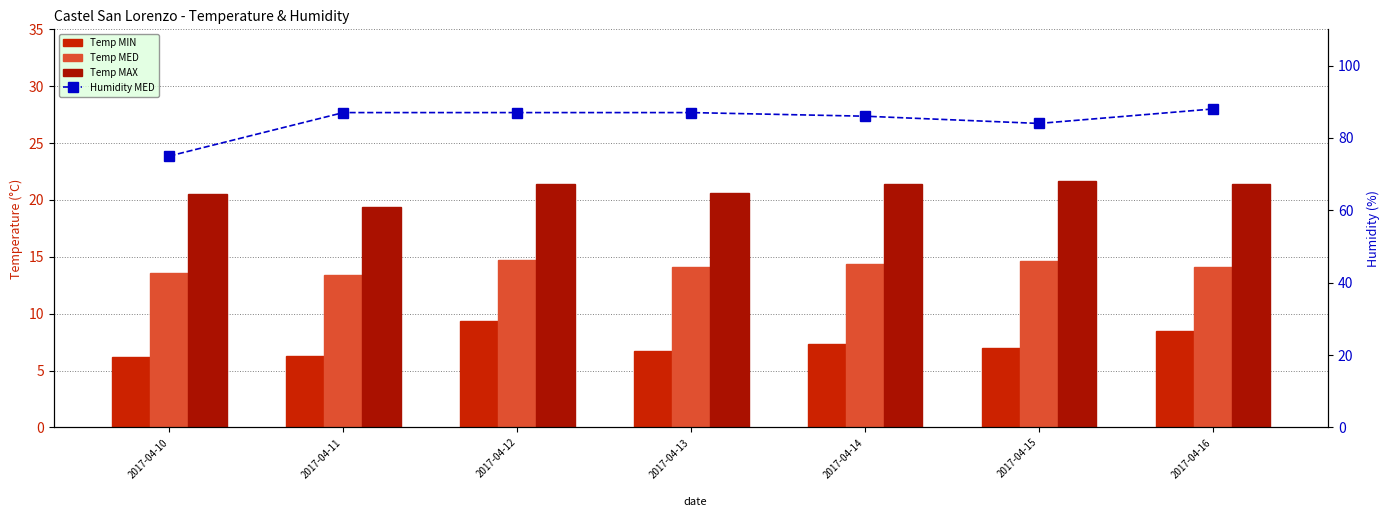

True or false: Temp MAX has a value of 19.4 at 2017-04-11.

True